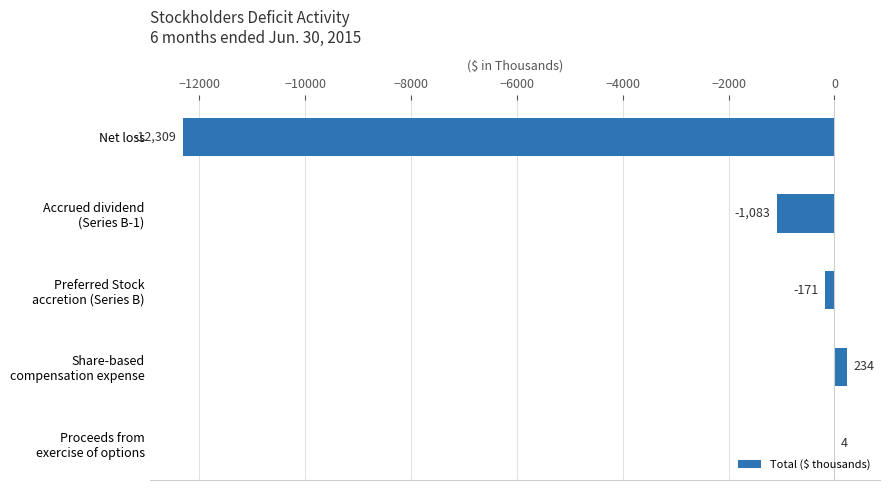

What is the sum of all values?

-13325